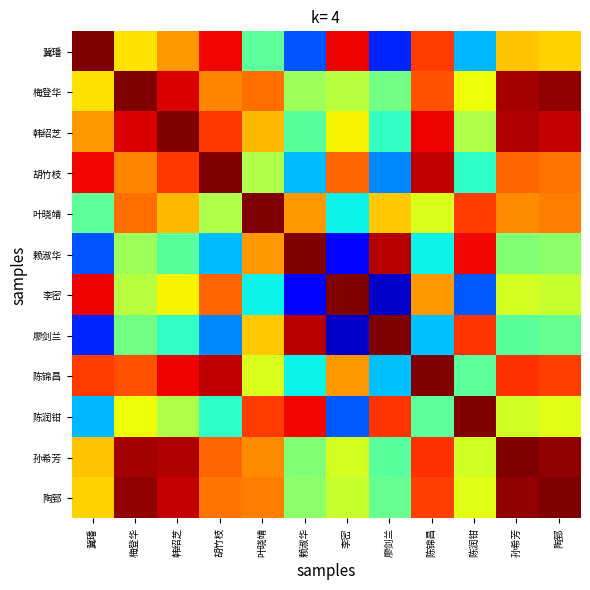

What is the difference between the highest and lowest values at 胡竹枝?

0.7